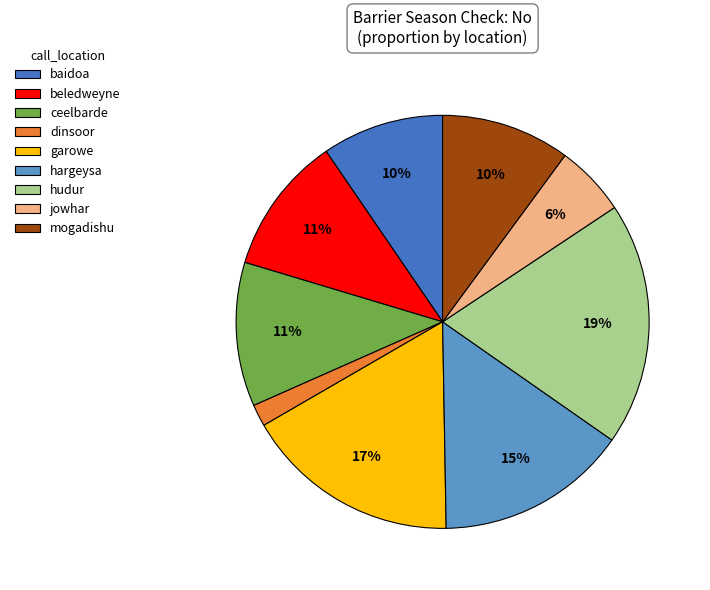

Does ceelbarde represent more than half of the total?

No